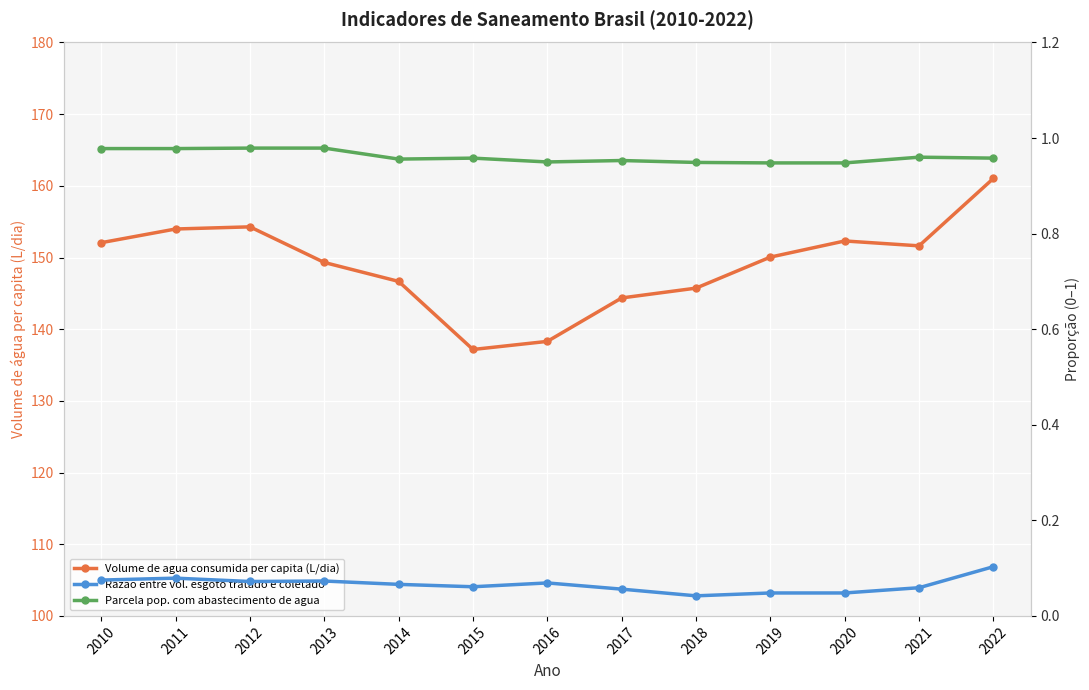

Which series changed the most between 2011 and 2018?

Volume de agua consumida per capita (L/dia)